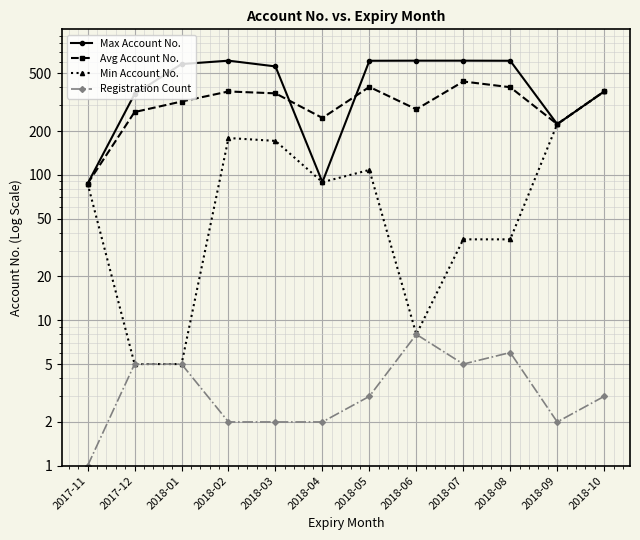

Count the number of data series in this chart.

4